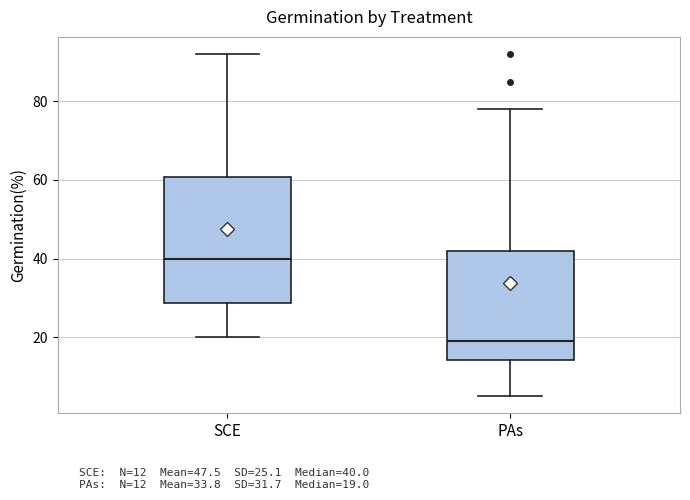

Which box's median line is the highest?

SCE